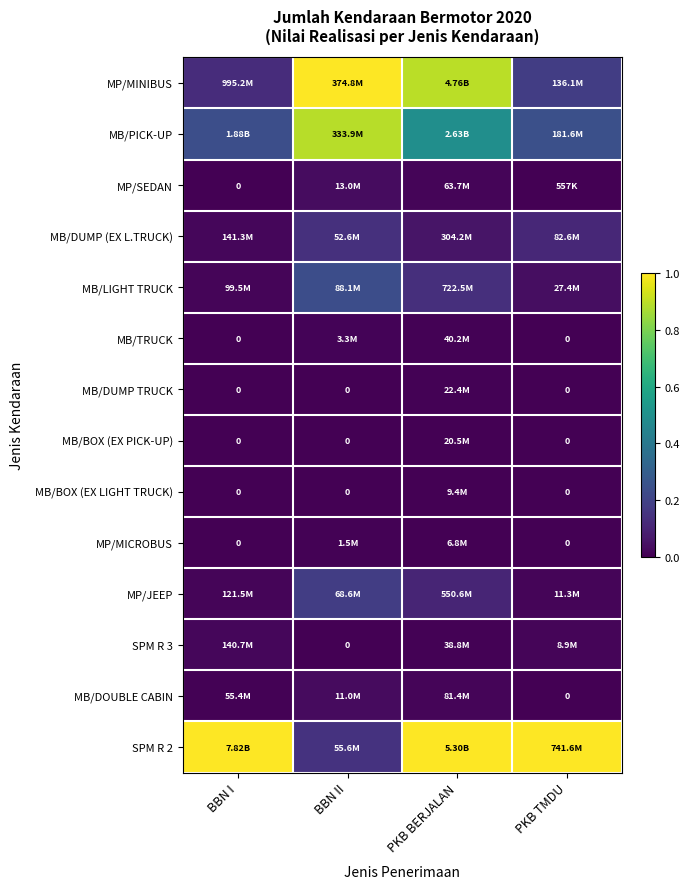

How many categories are shown in the chart?

4